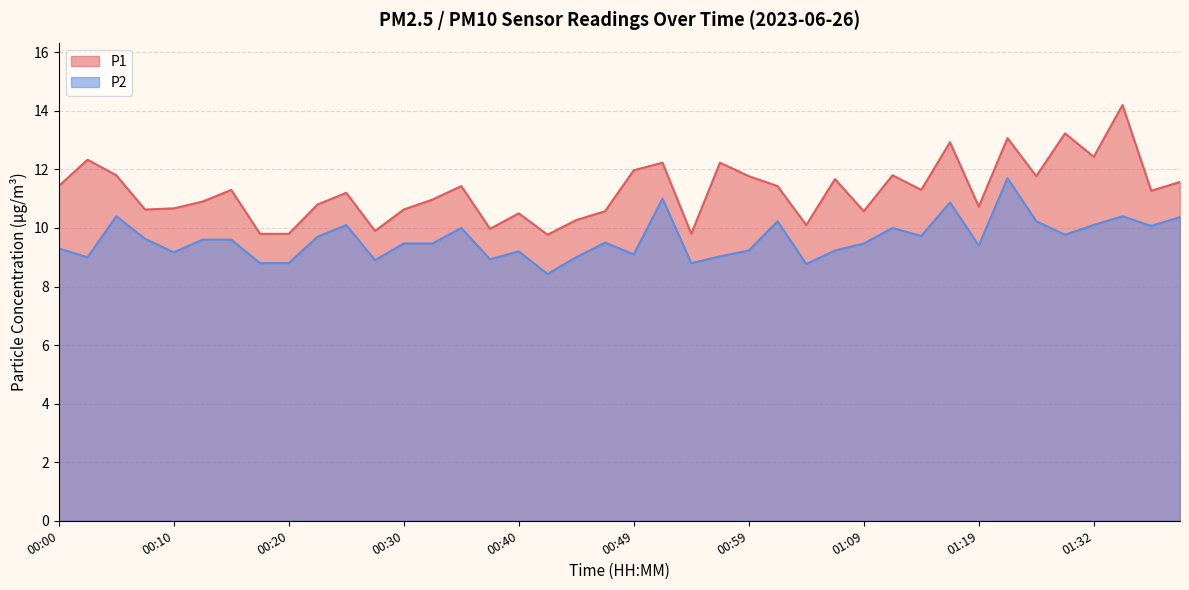

At how many categories does at least one series exceed 13?

3